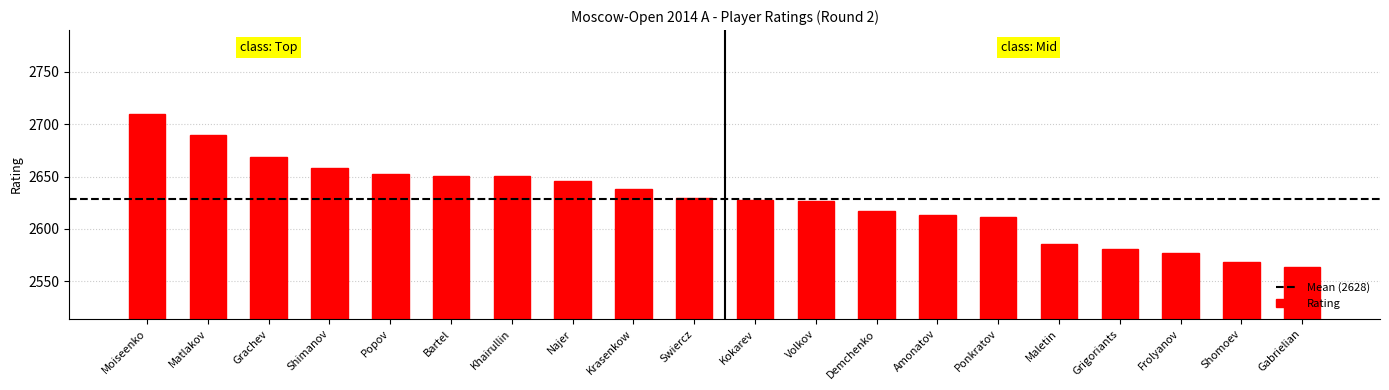

What is the greatest value displayed?

2710